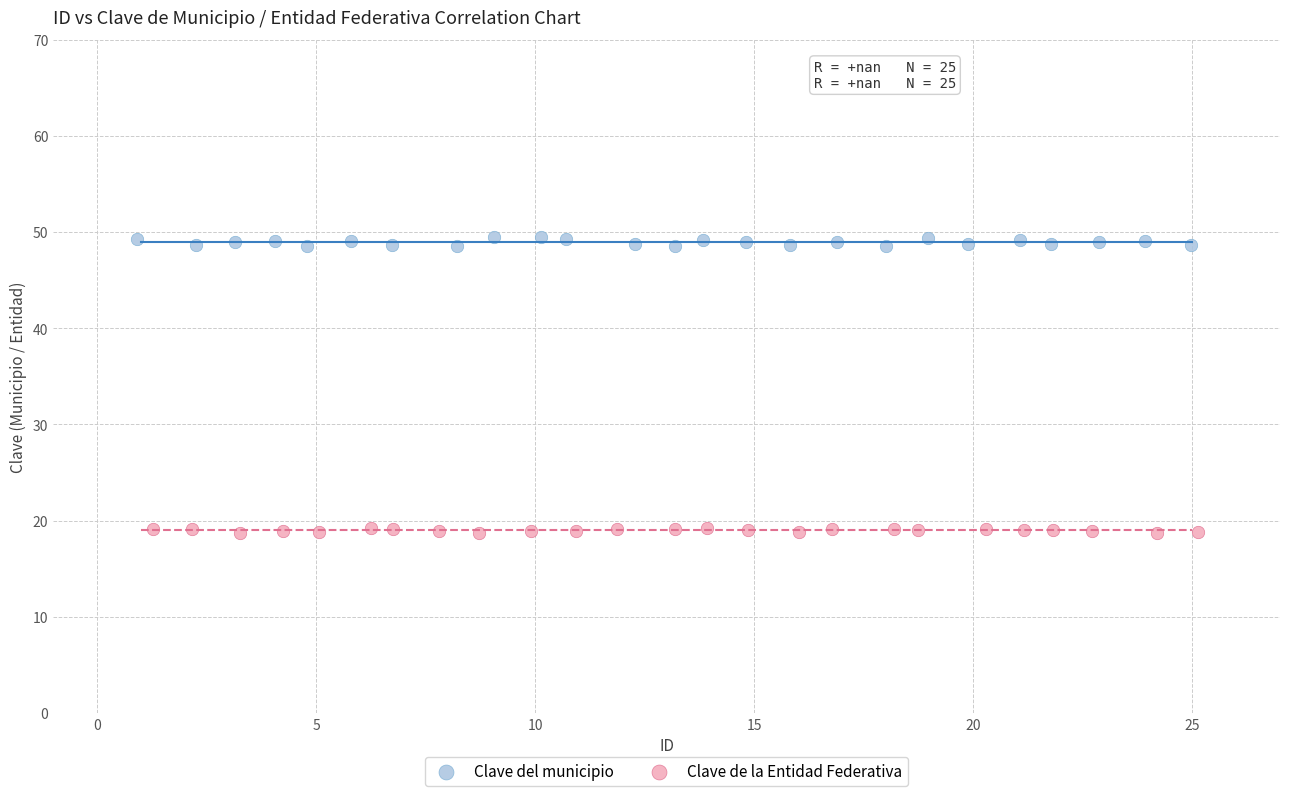

Which series has the widest spread of Y values?

Clave del municipio